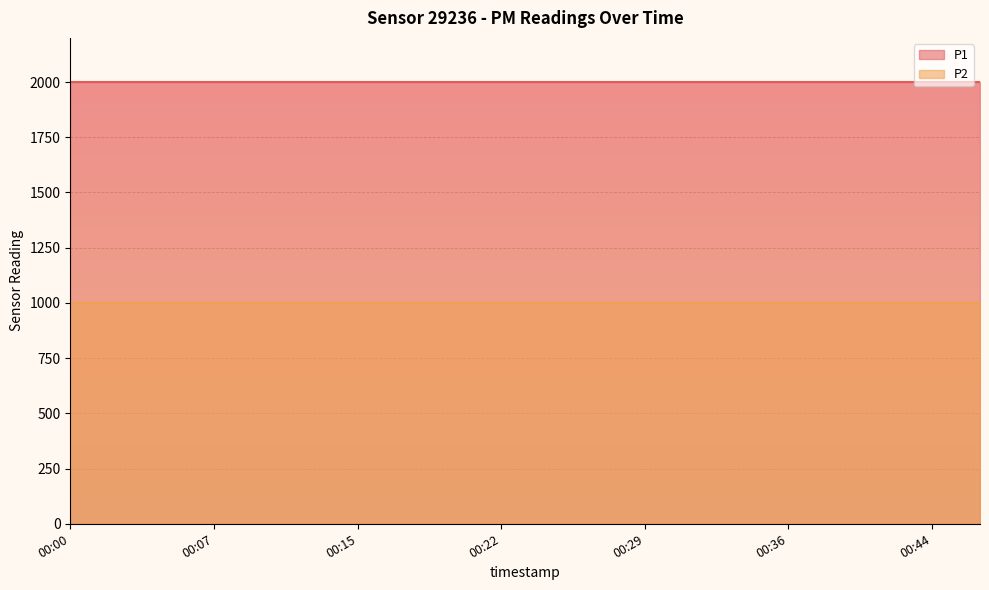

True or false: P1 and P2 cross at least once.

False